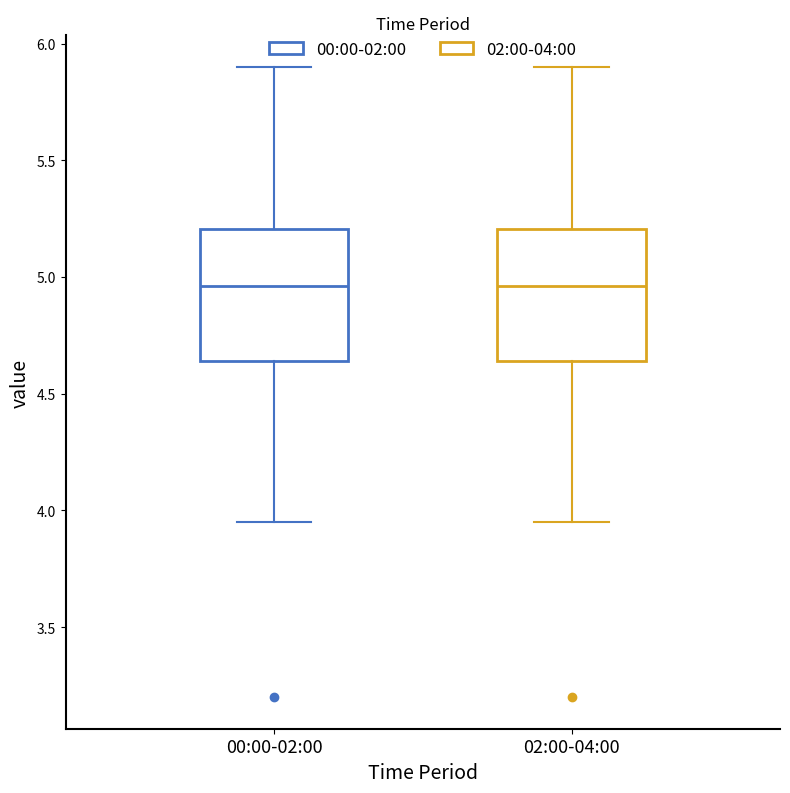

Reading left to right, transcribe this box plot: for each box, give where its median line is, the range the box spans, and where its two whiskers end, as read against the y-axis. The values are not printed on the chart, so give them approximately, as read against the axis.

00:00-02:00: median 4.95, box 4.65 to 5.20, whiskers 3.95 to 5.90
02:00-04:00: median 4.95, box 4.65 to 5.20, whiskers 3.95 to 5.90